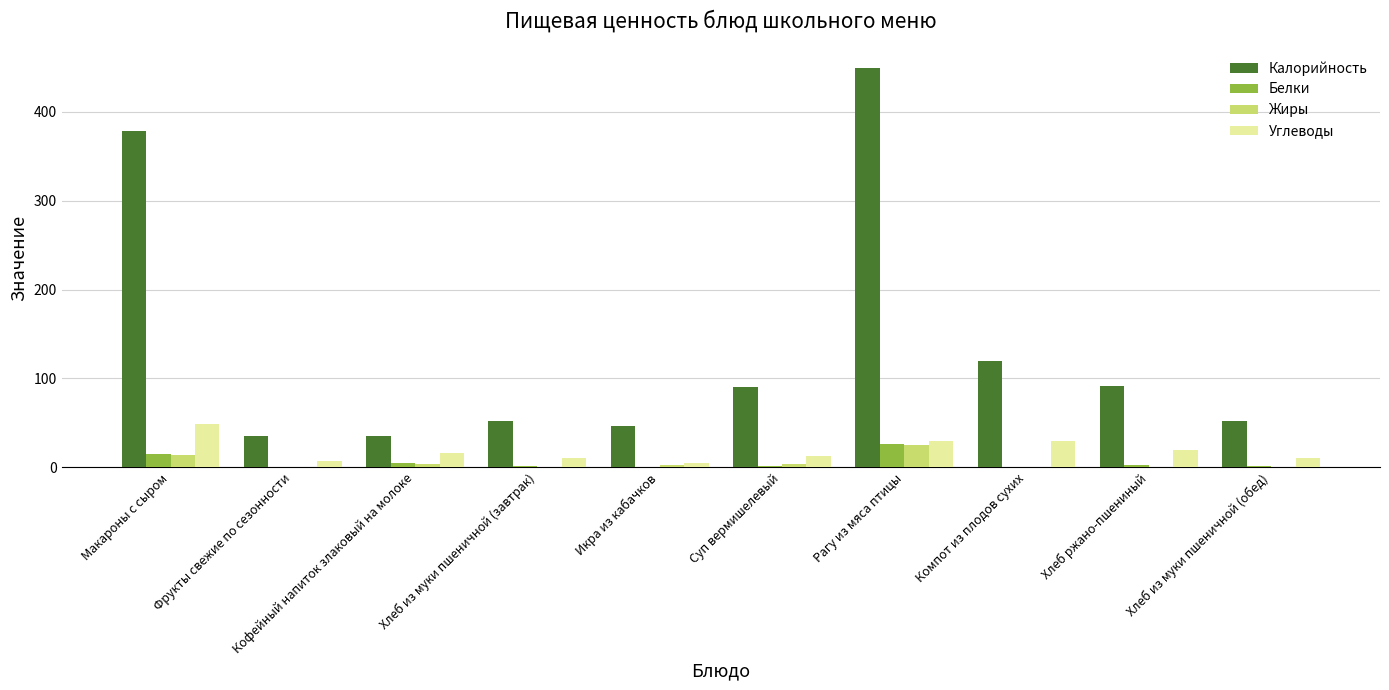

Are the bars grouped side by side (vs. stacked)?

Yes